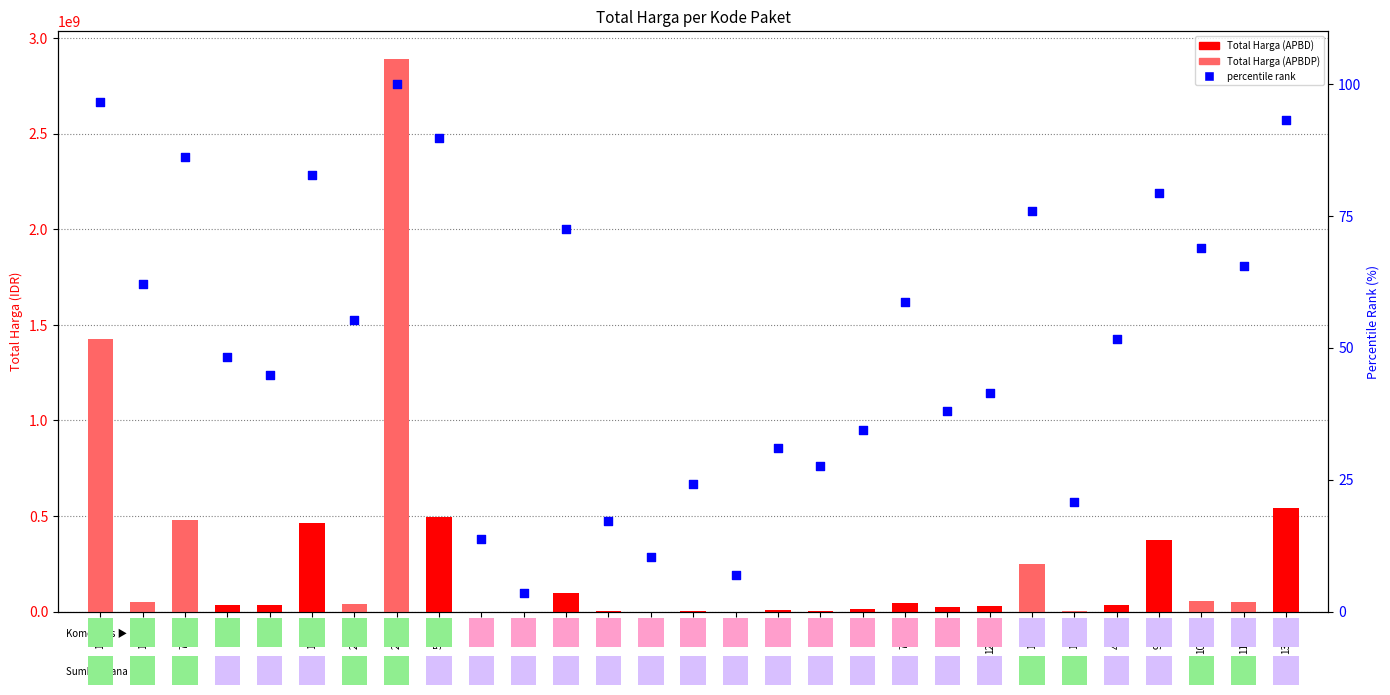

Which series has the largest Y range (max minus min)?

Total Harga